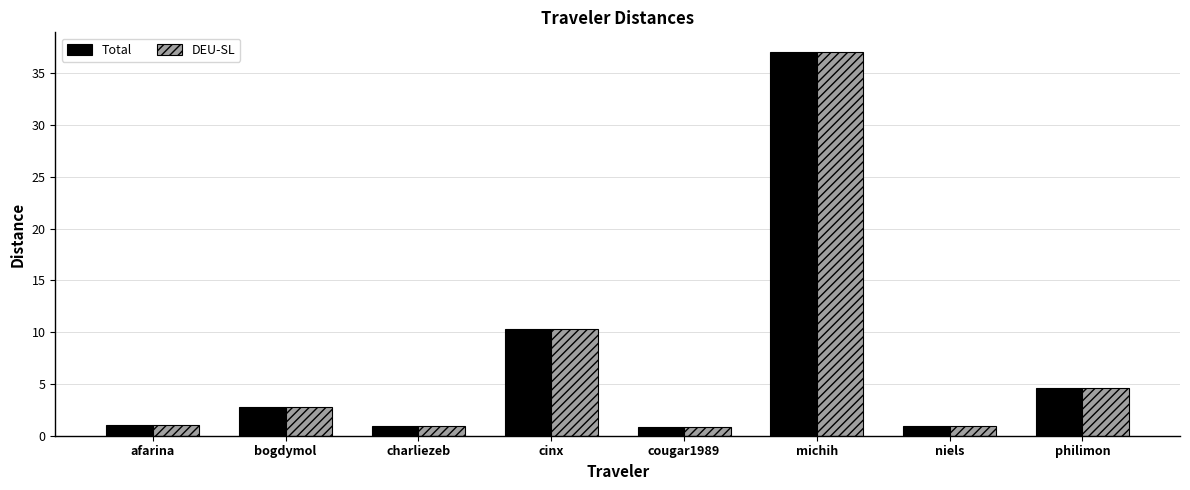

The value of Total at afarina is 1.0. True or false?

True